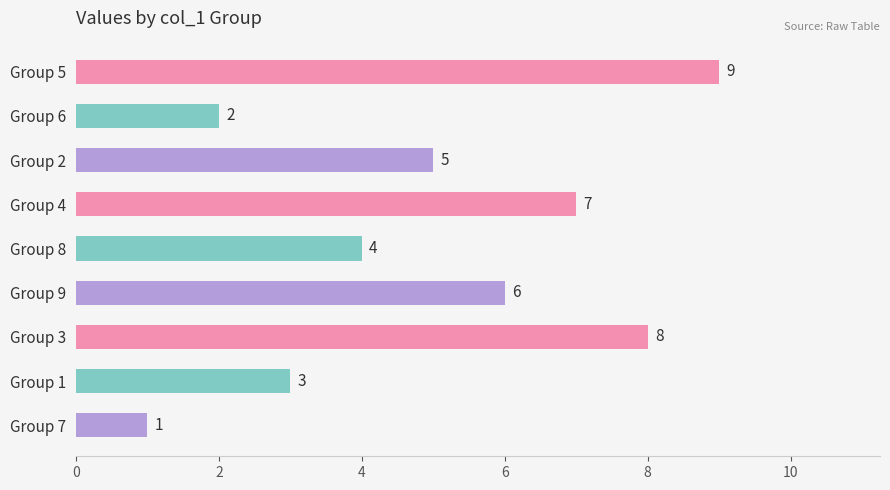

Count the number of data series in this chart.

1